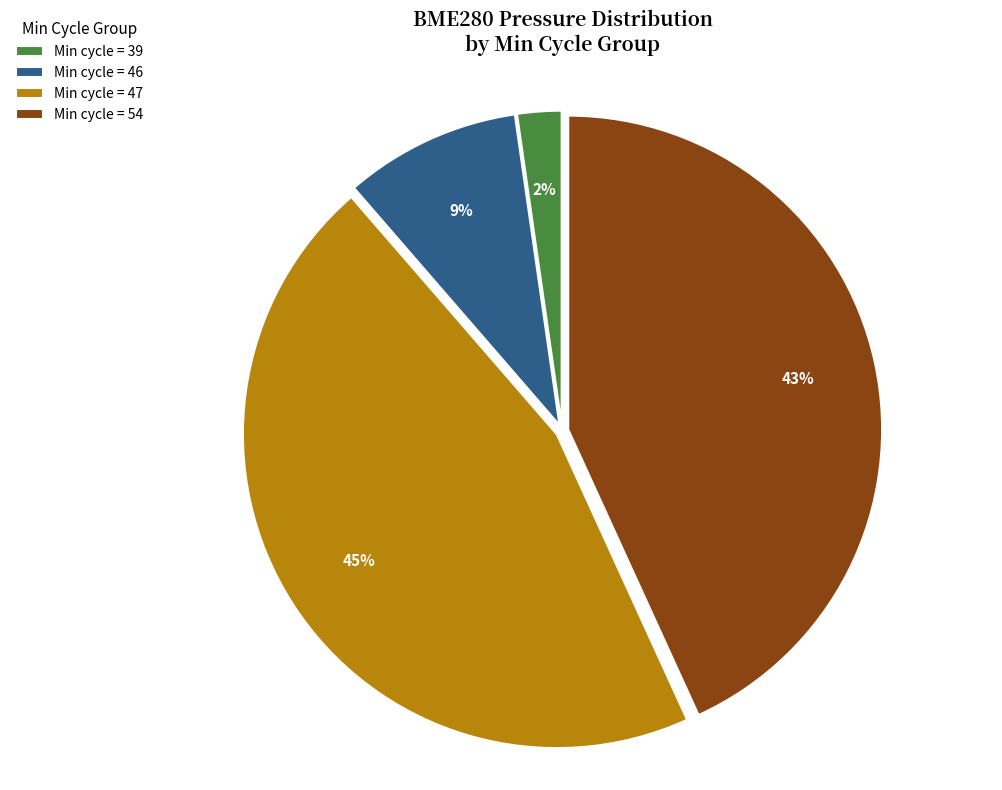

What percentage is the Min cycle = 54 slice, to the nearest percent?

43%